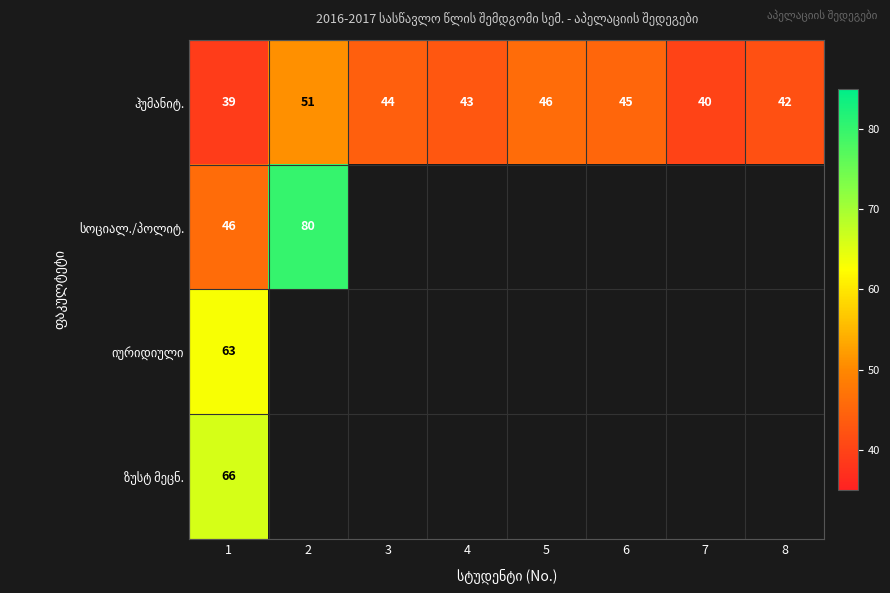

Where is ჰუმანიტ. nearest to the value 45?

6